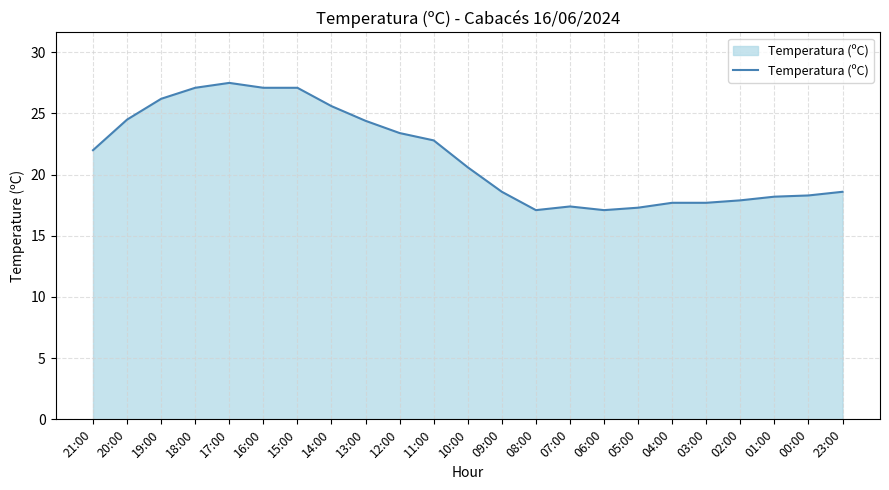

What is the greatest value displayed?

27.5